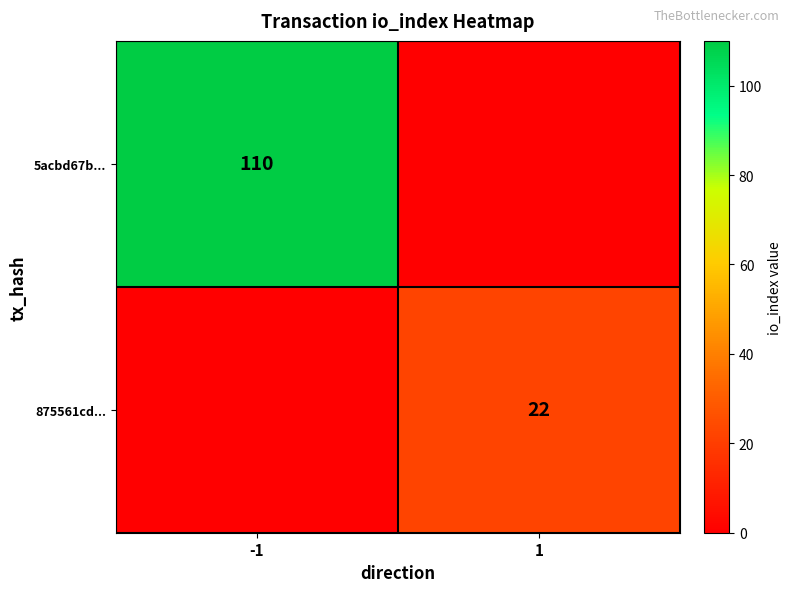

The value of 5acbd67b... at -1 is 195. True or false?

False